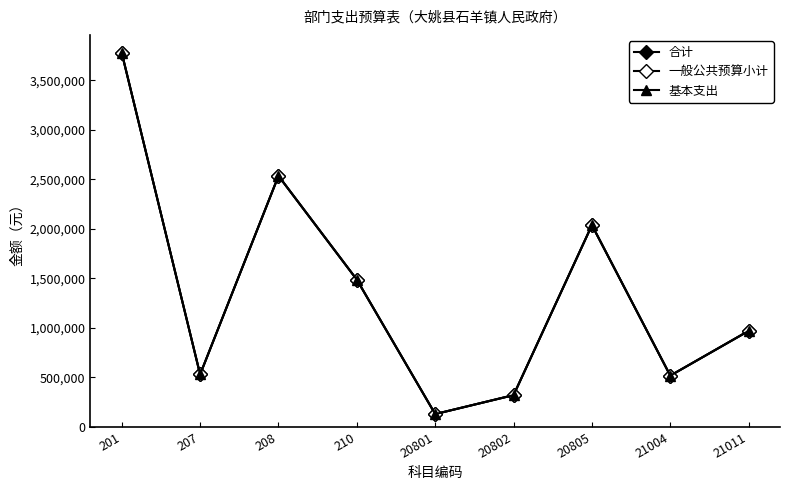

The 一般公共预算小计 series shows 2800622 at 20805. True or false?

False